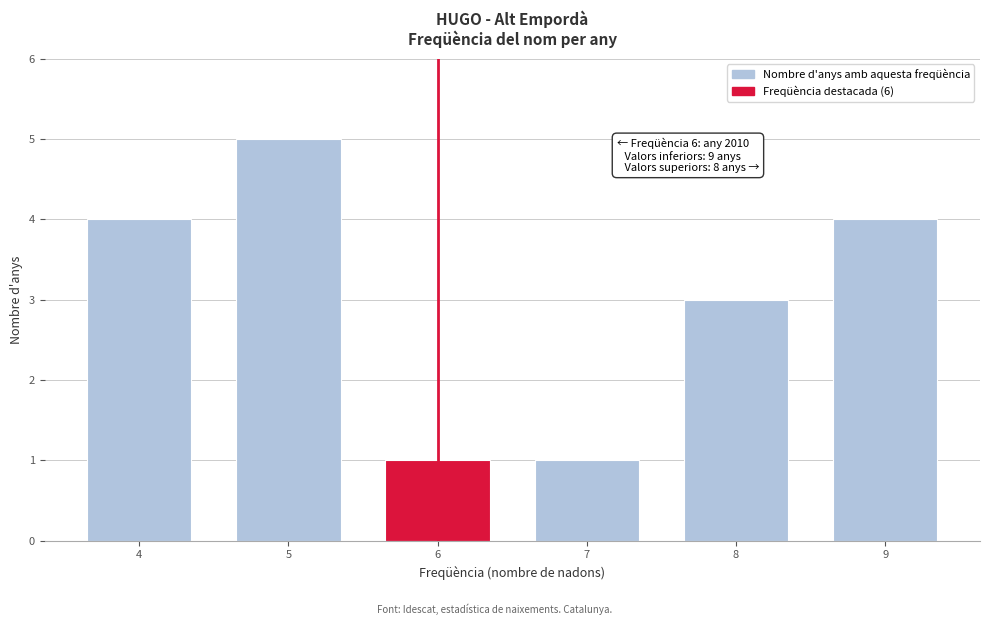

Reading left to right, transcribe all the data shown in this chart.

4=4	5=5	6=1	7=1	8=3	9=4